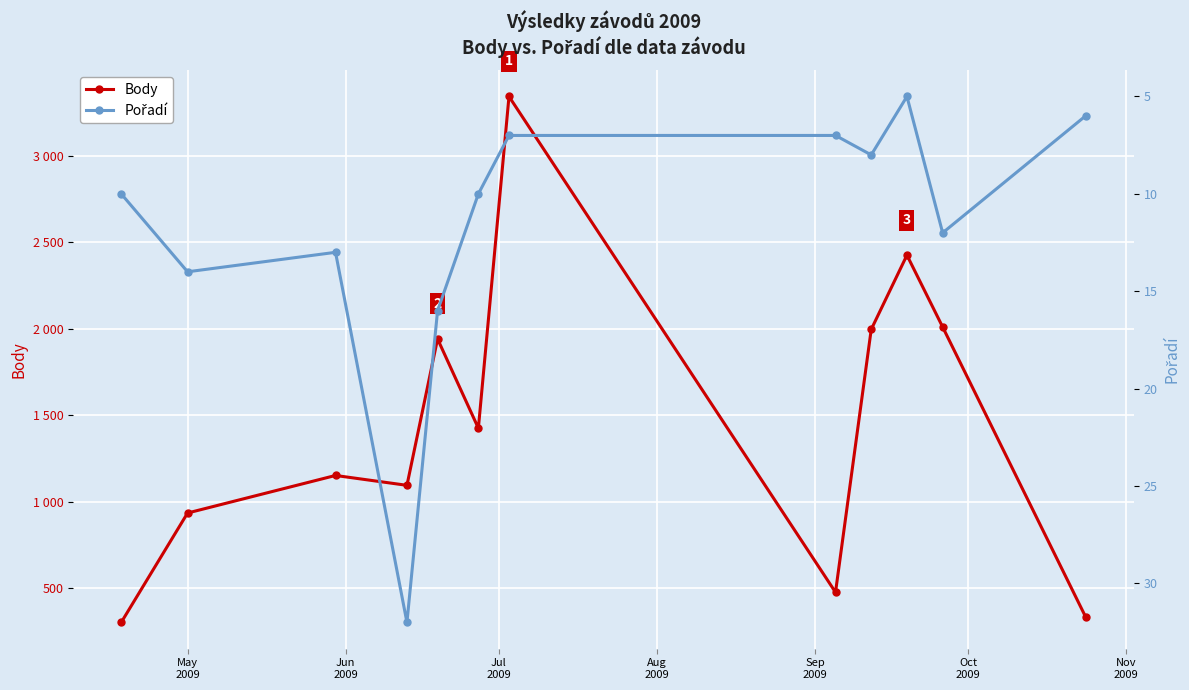

List the series in order of their overall mean, highest first.

Body, Pořadí